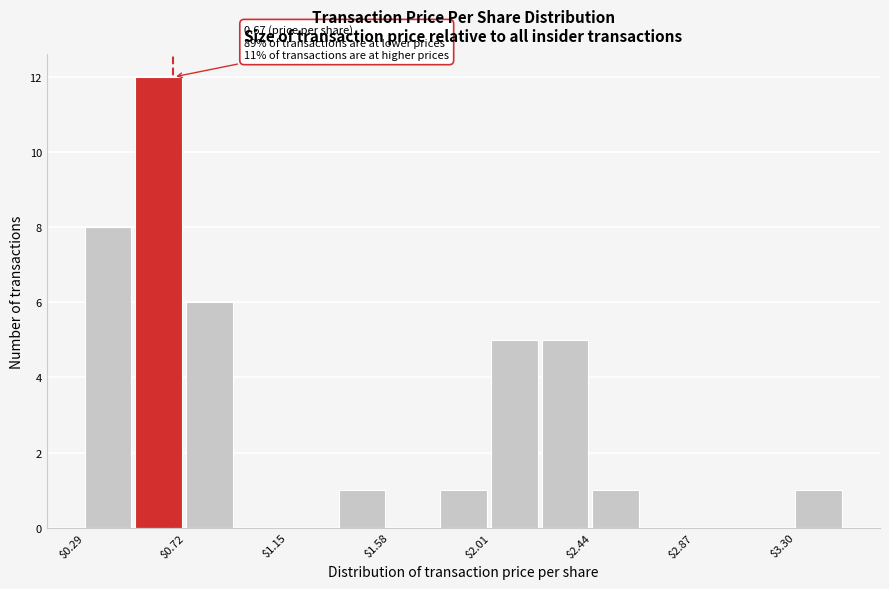

Which range on the x-axis has the tallest bar?

0.50 to 0.70